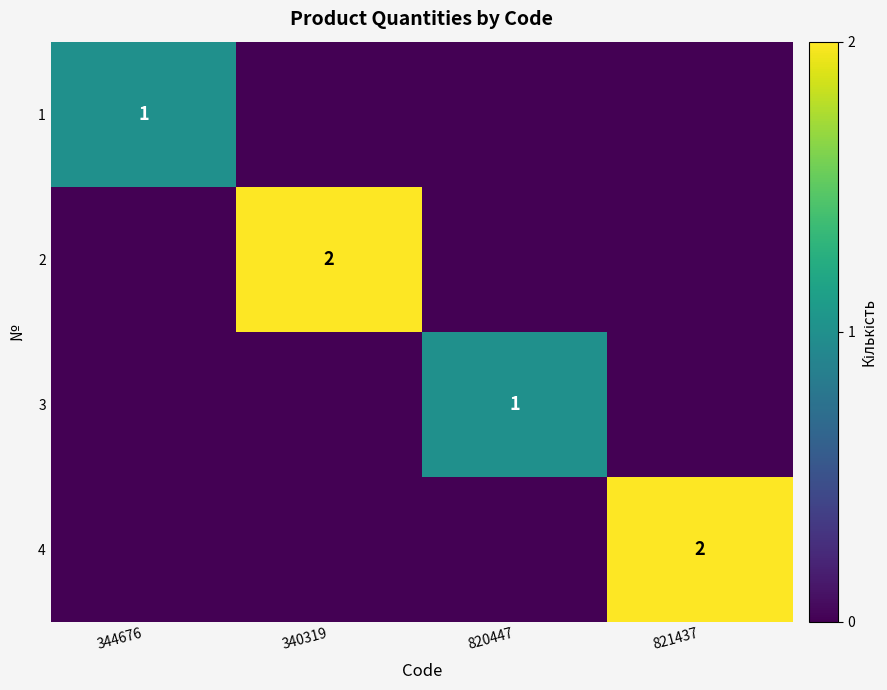

What is the sum of all 2 values?

2